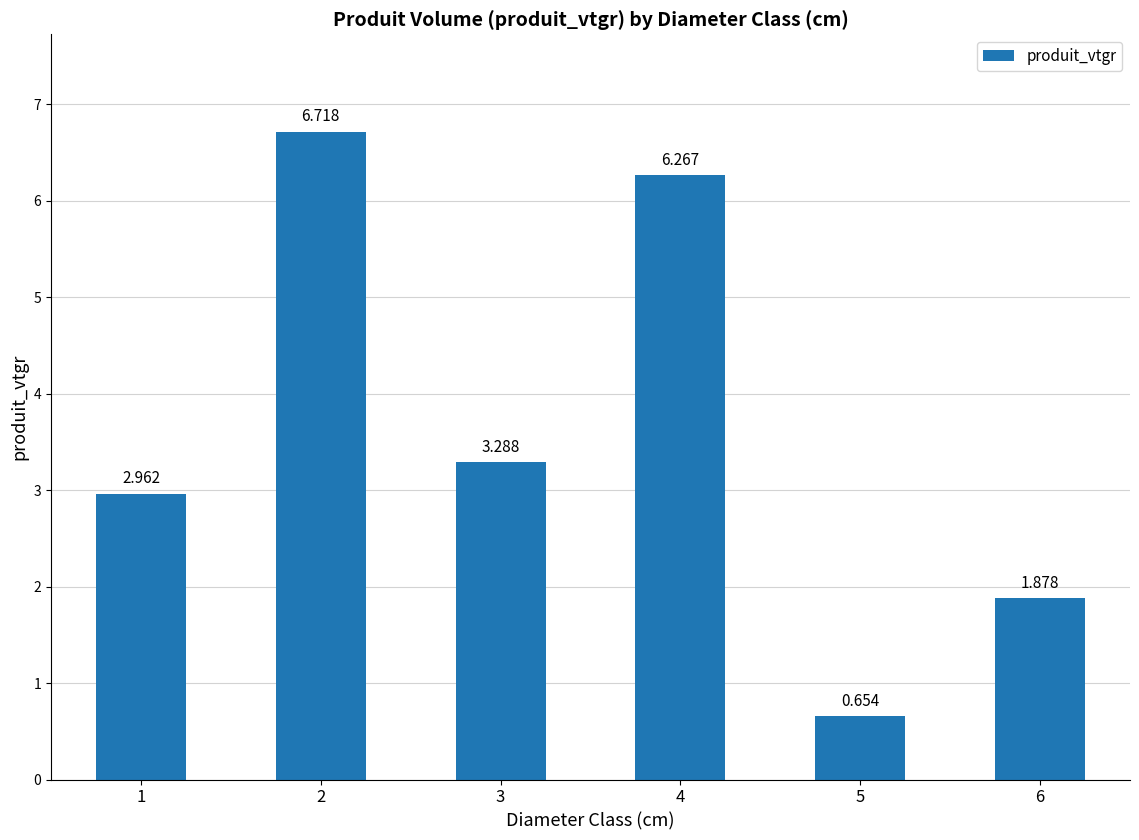

What is the value of the 2nd bar from the left?

6.7